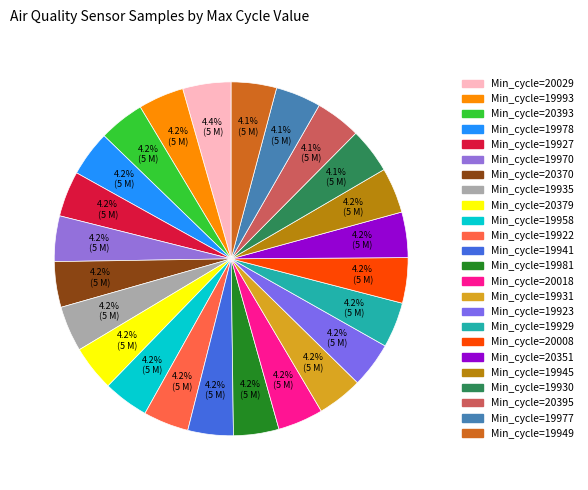

Count the number of slices in the pie.

24